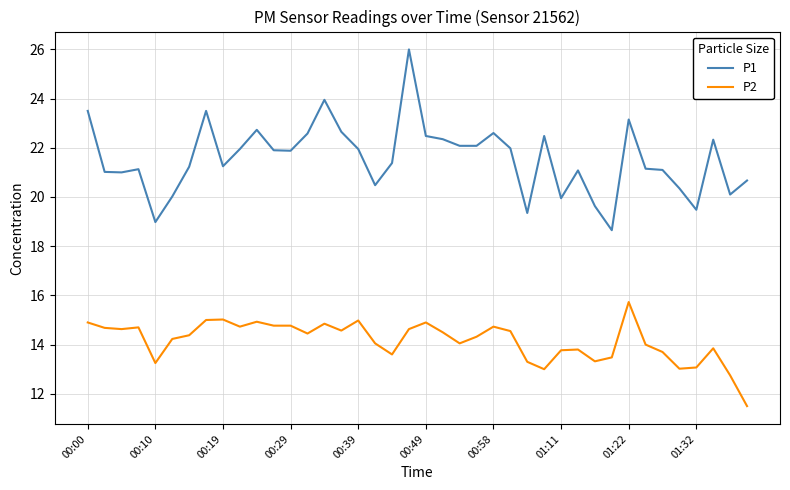

Which series has the largest range (max minus min)?

P1